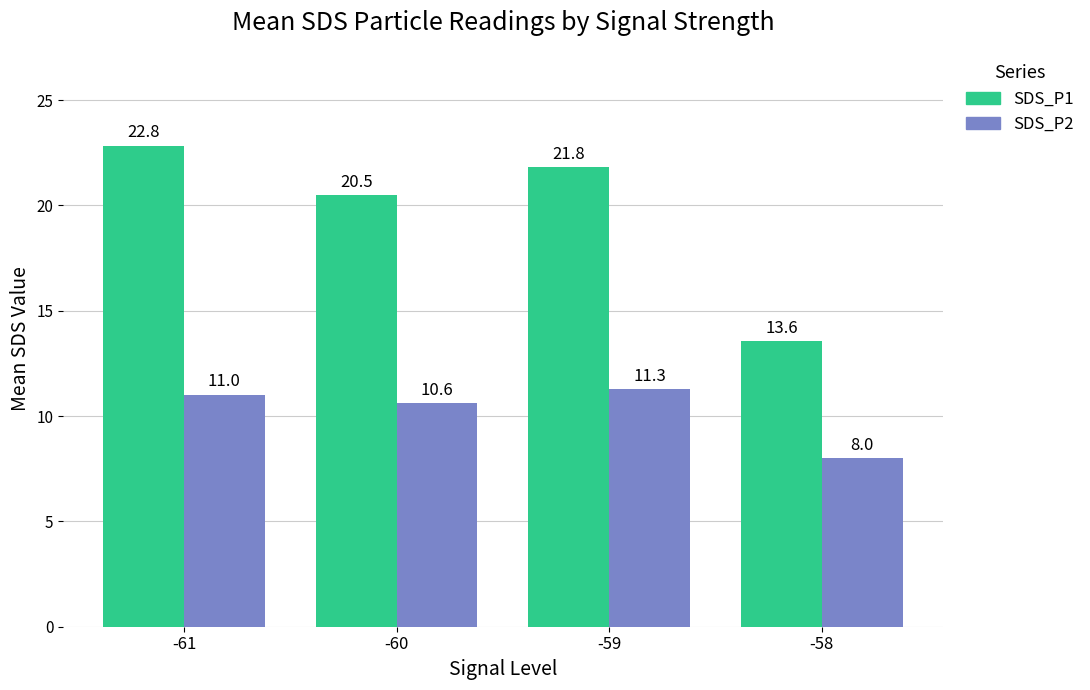

How many series are shown in this chart?

2